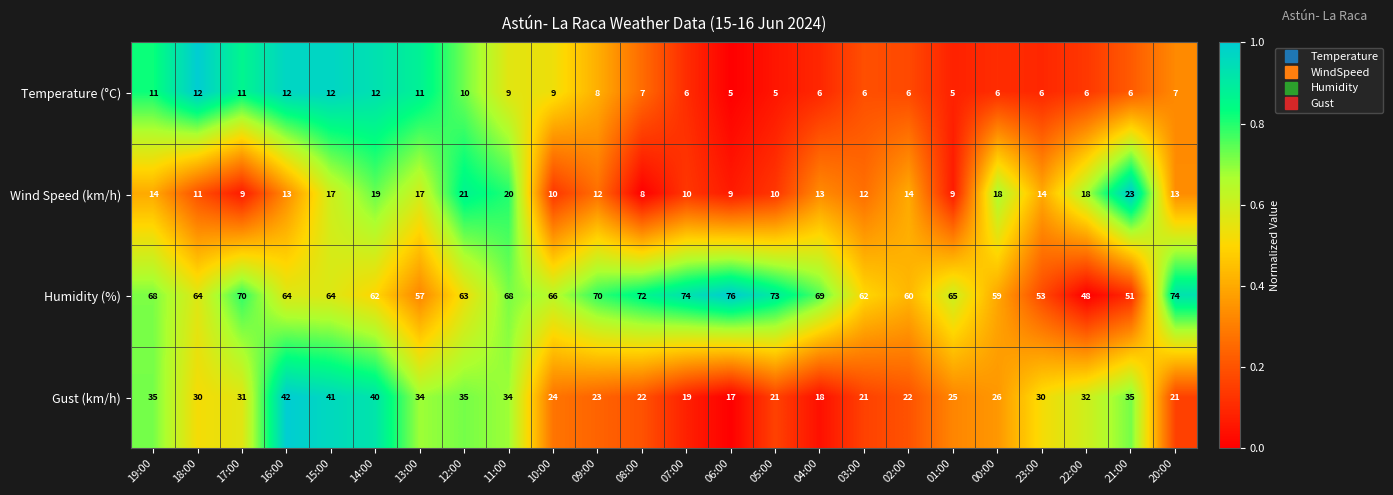

Which series has the largest range (max minus min)?

Humidity (%)